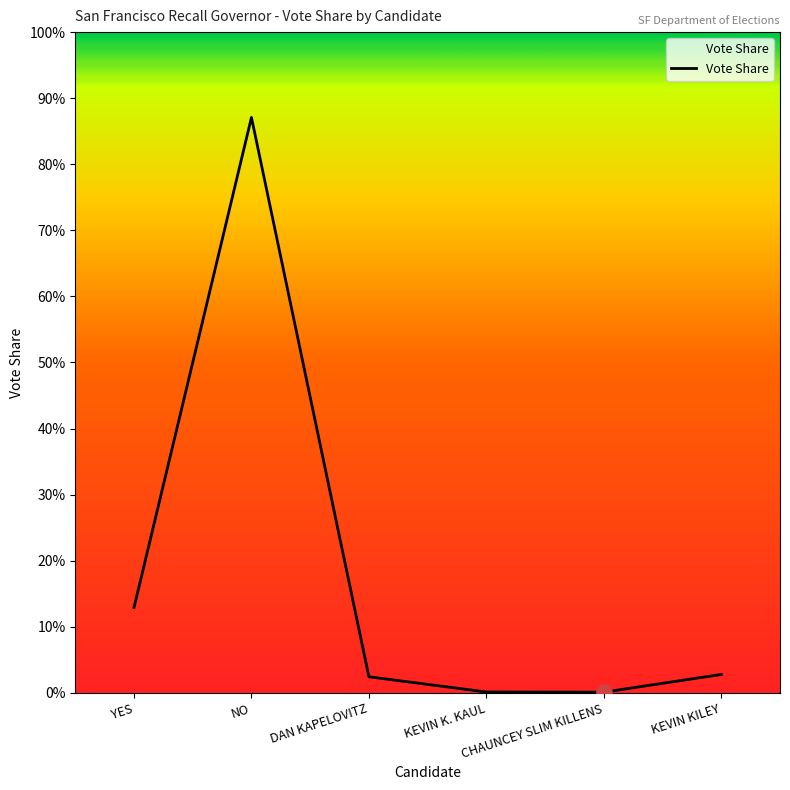

Which has a higher value, NO or YES?

NO